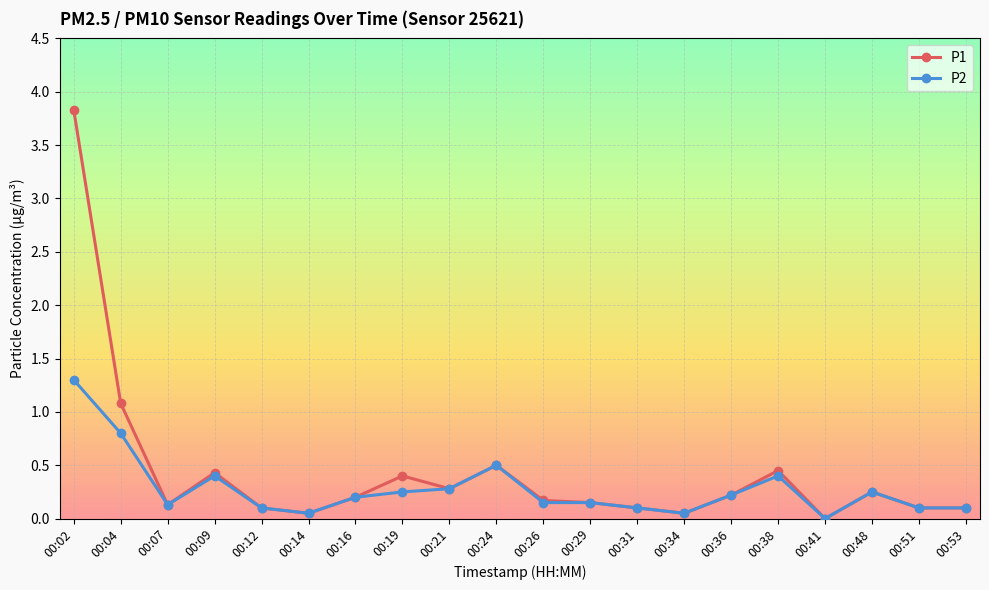

At how many categories does at least one series exceed 3?

1